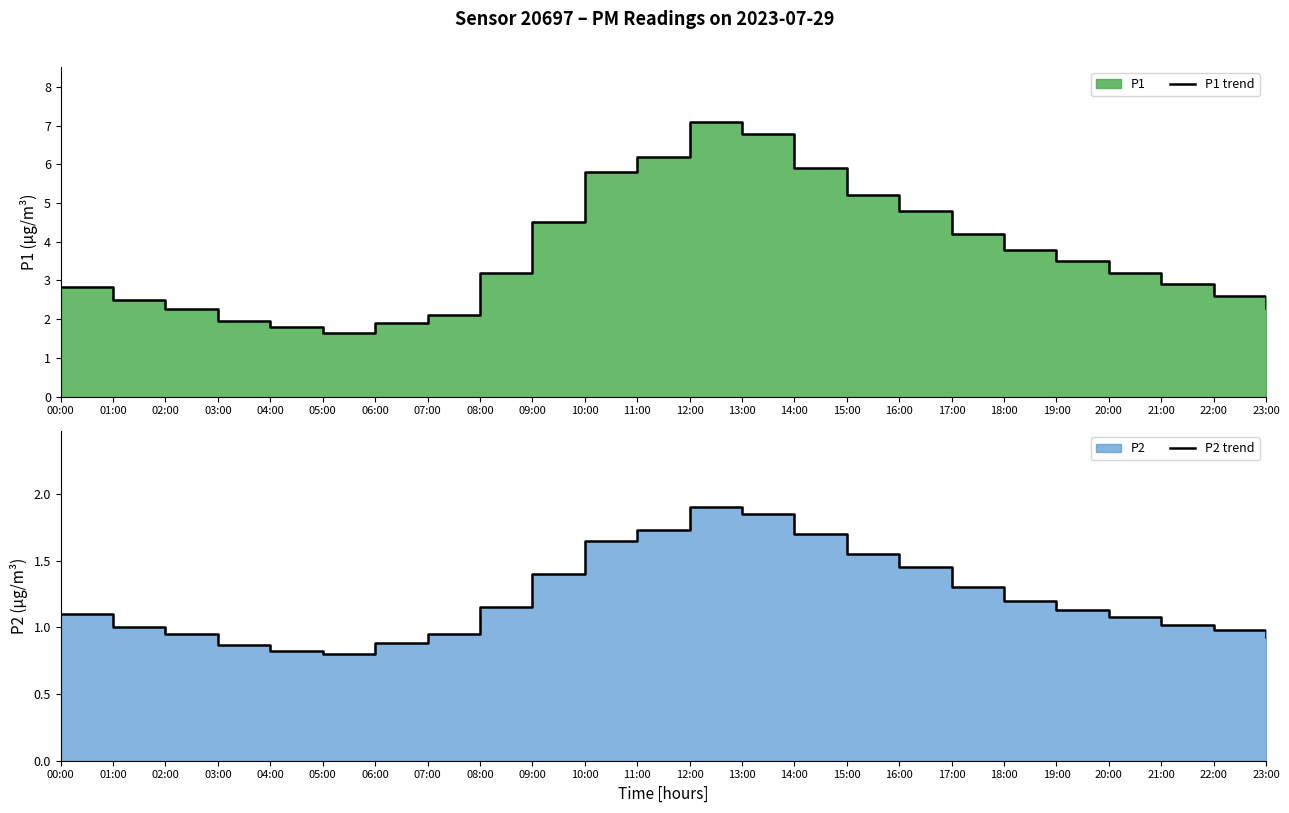

What is the approximate value of P2 trend at 13:00?

1.9